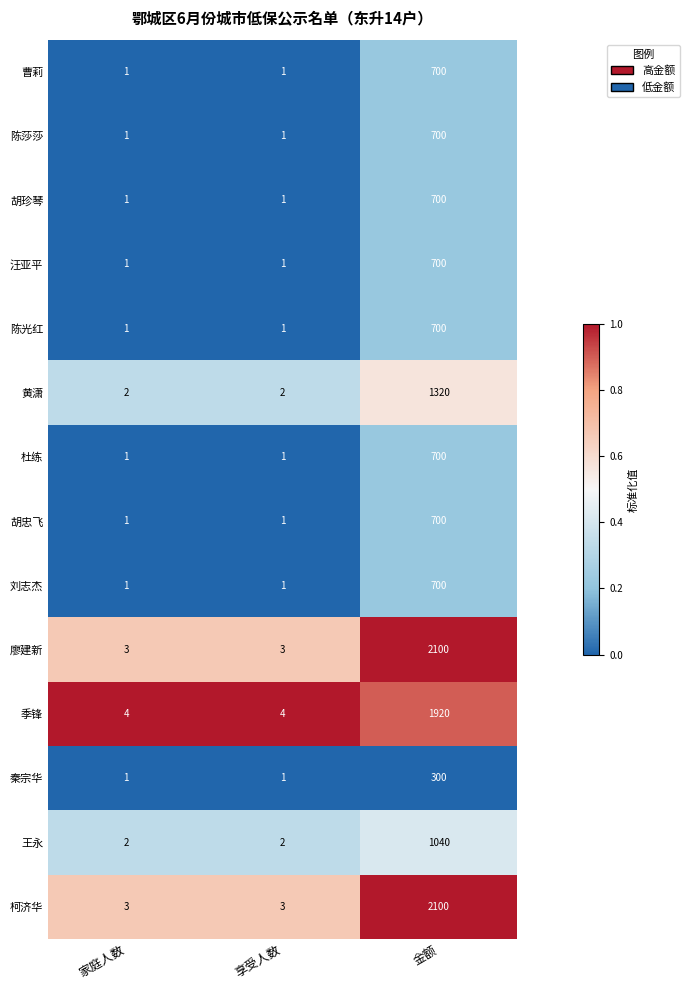

What is the maximum value shown in the chart?

2100